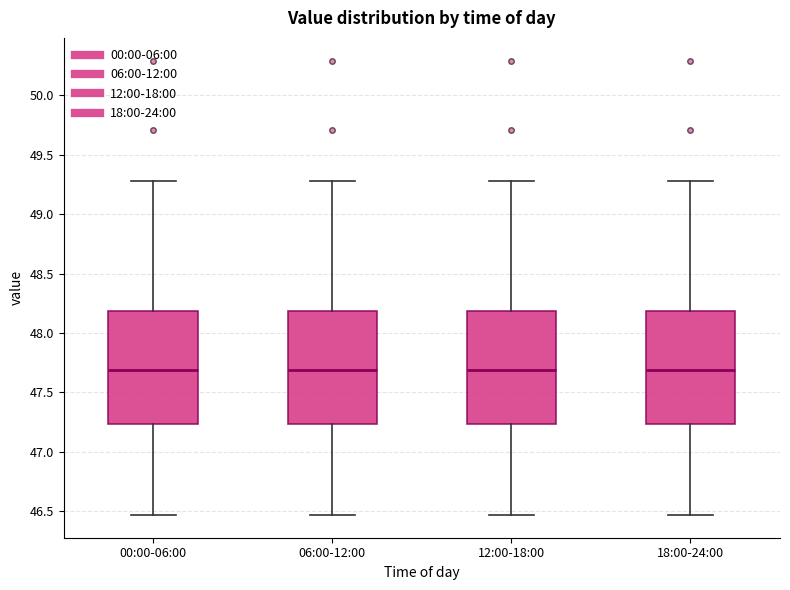

Where does the lower whisker of the box for 06:00-12:00 end on the y-axis? The values are not printed on the chart, so give them approximately, as read against the axis.

46.45